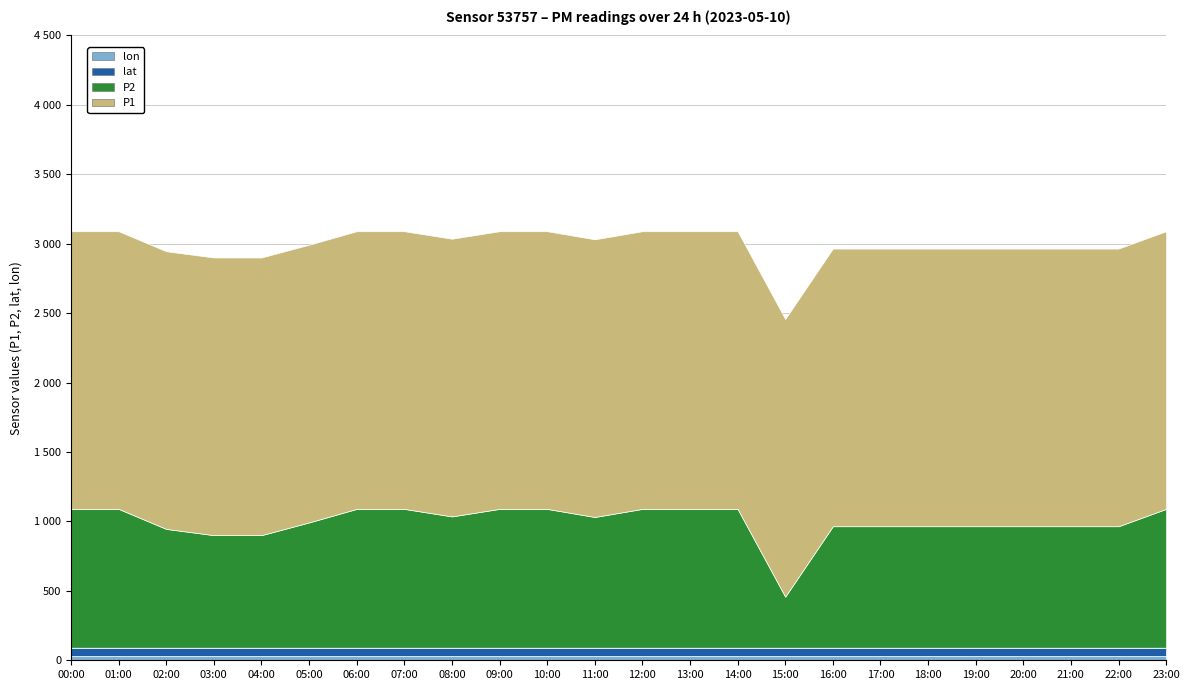

Which category has the lowest value across all series?

00:00